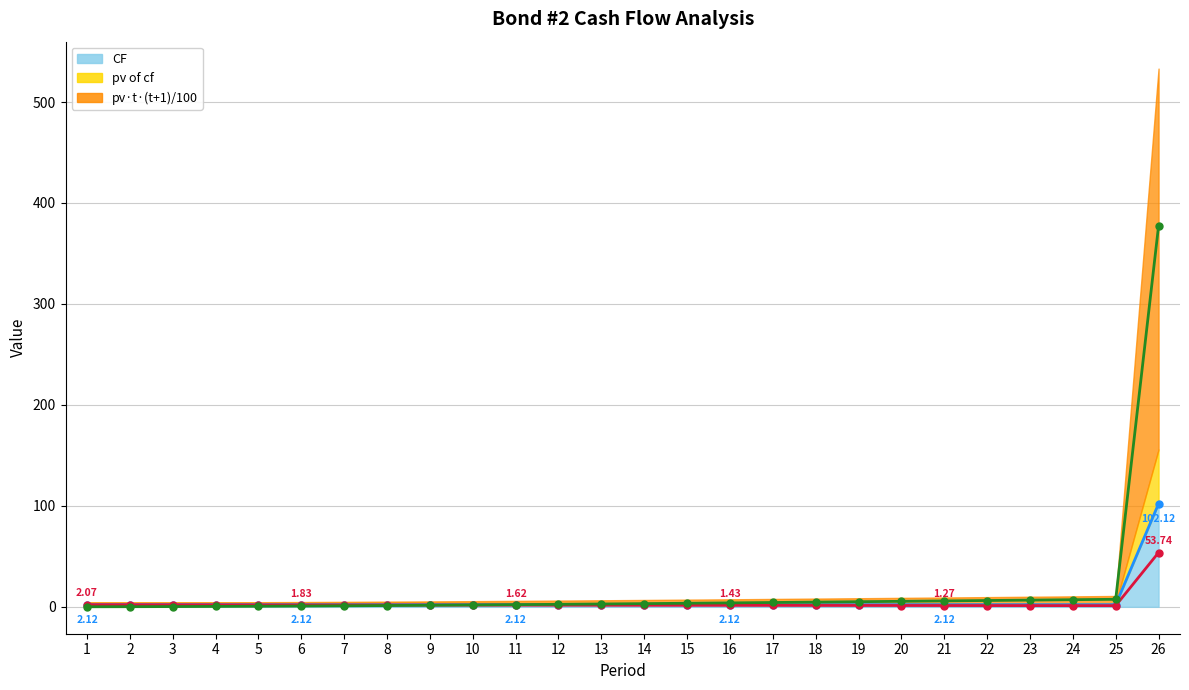

What is the total value across all series at 23?

10.0